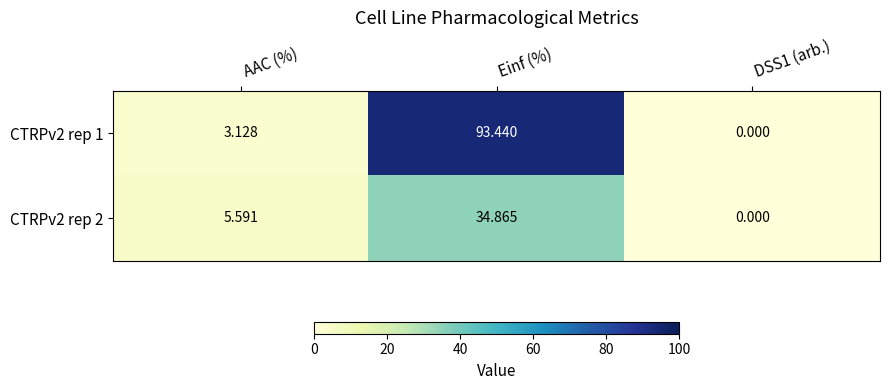

Which category has the highest value in the CTRPv2 rep 2 series?

Einf (%)